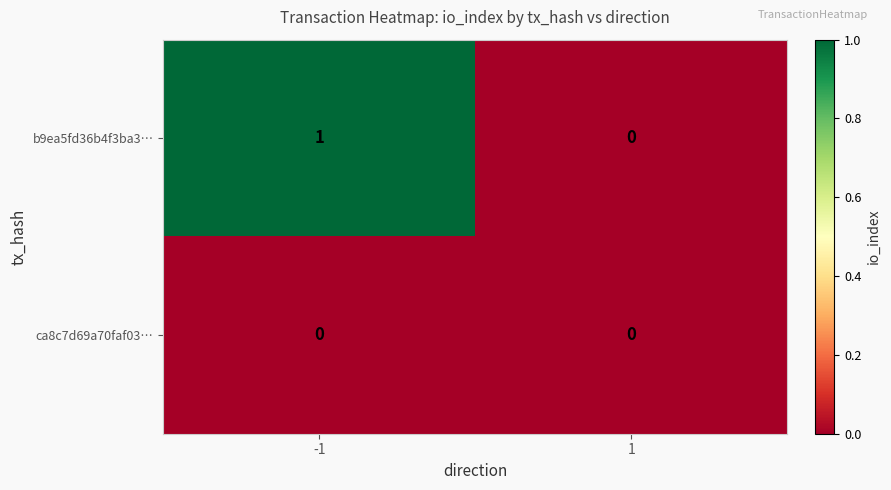

True or false: b9ea5fd36b4f3ba3… has a value of 1 at -1.

True